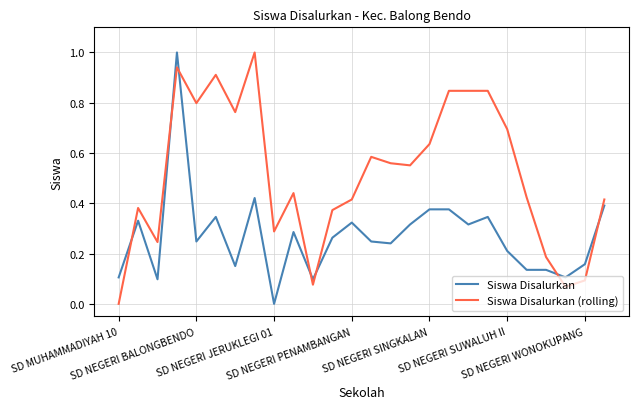

Which series ends up on top after the final intersection of Siswa Disalurkan (rolling) and Siswa Disalurkan?

Siswa Disalurkan (rolling)